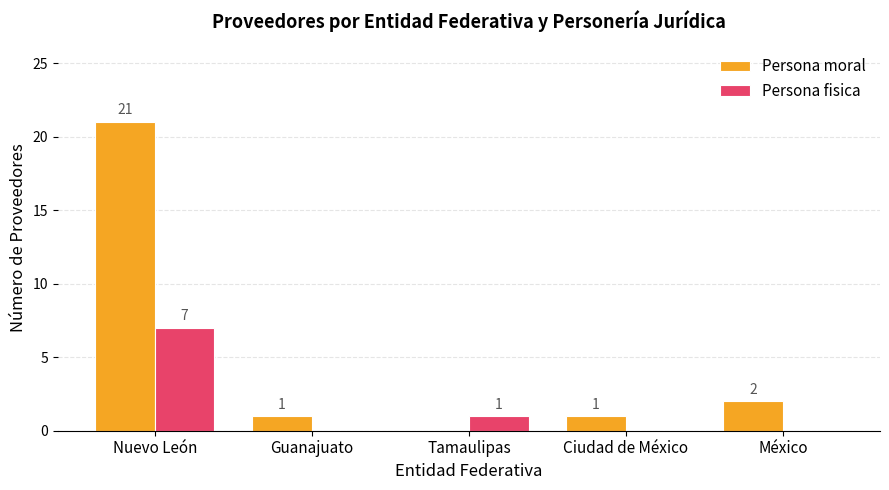

How many series are shown in this chart?

2